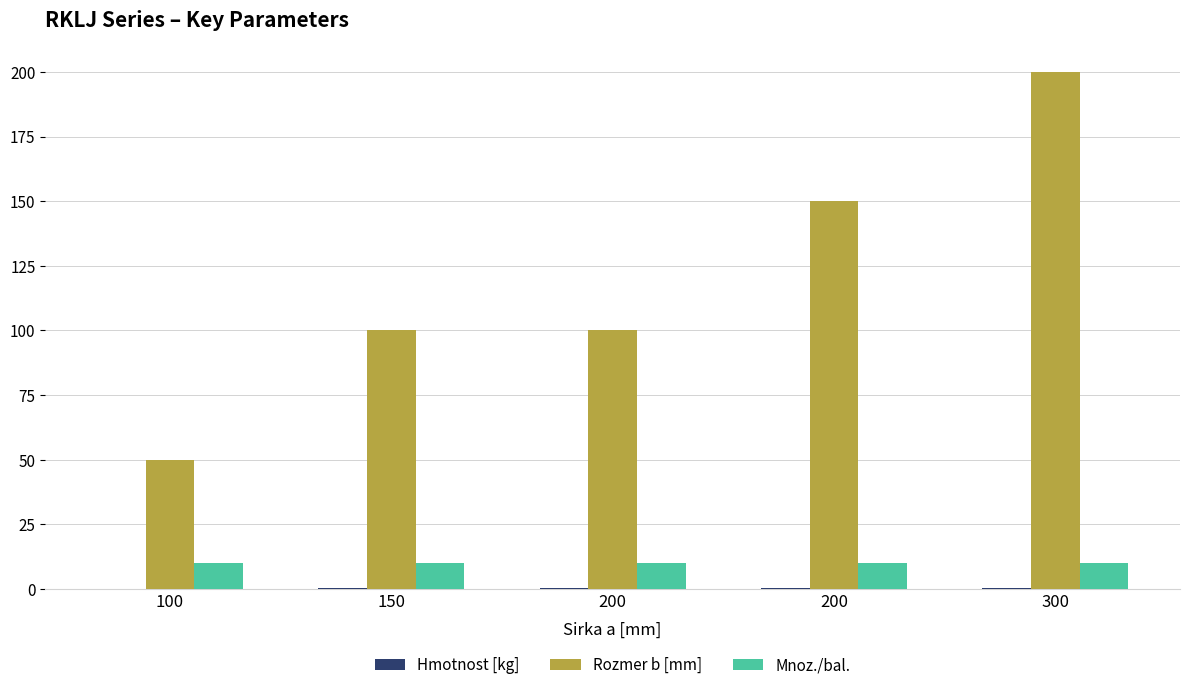

What is the difference between the maximum and minimum values in the Rozmer b [mm] series?

150.0